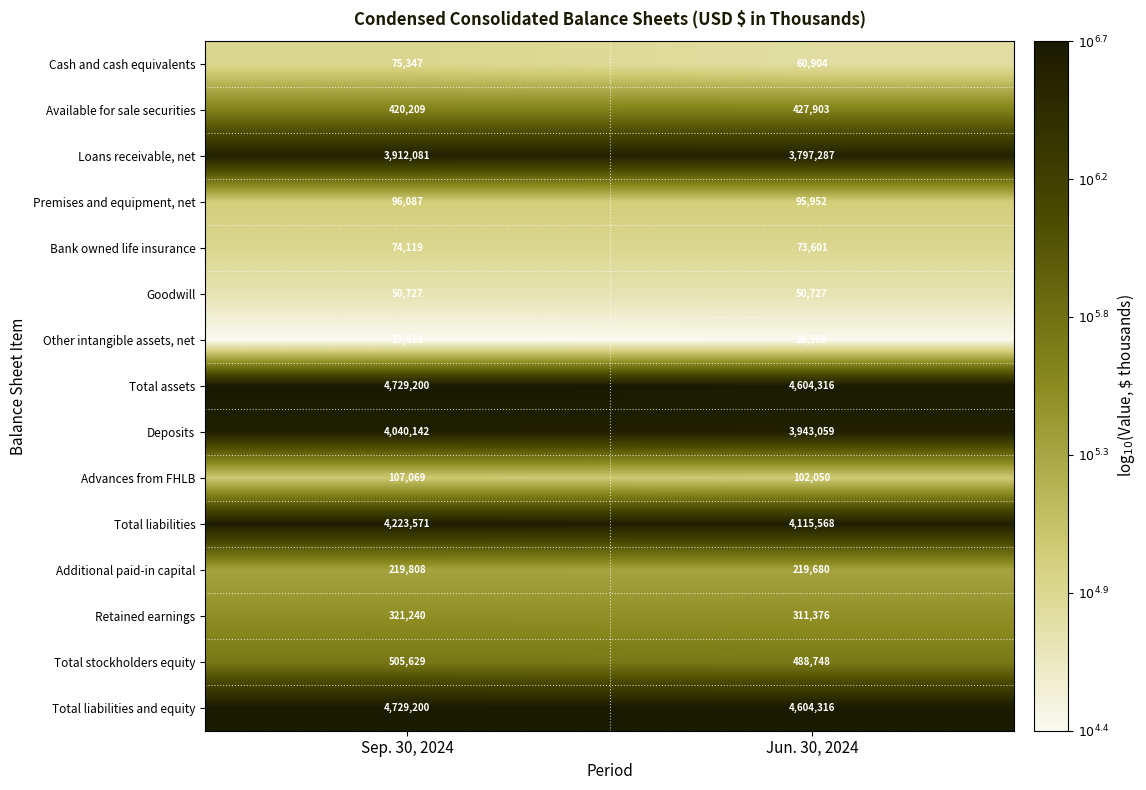

Is it true that Total stockholders equity equals 137932 at Sep. 30, 2024?

False